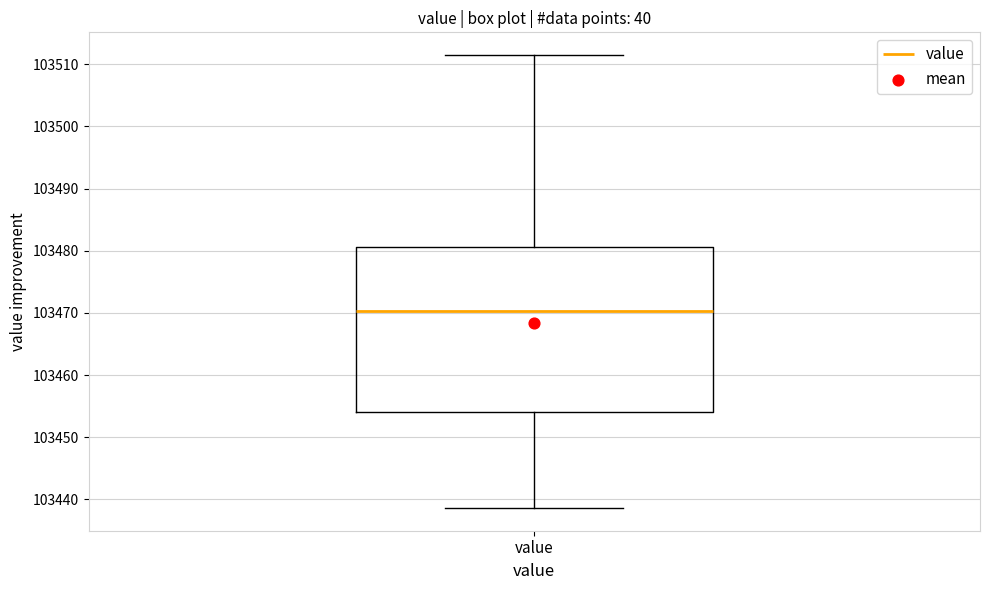

Transcribe this box plot: give where the median line is, the range the box spans, and where the two whiskers end, as read against the y-axis. The values are not printed on the chart, so give them approximately, as read against the axis.

median 103470, box 103454 to 103481, whiskers 103439 to 103512